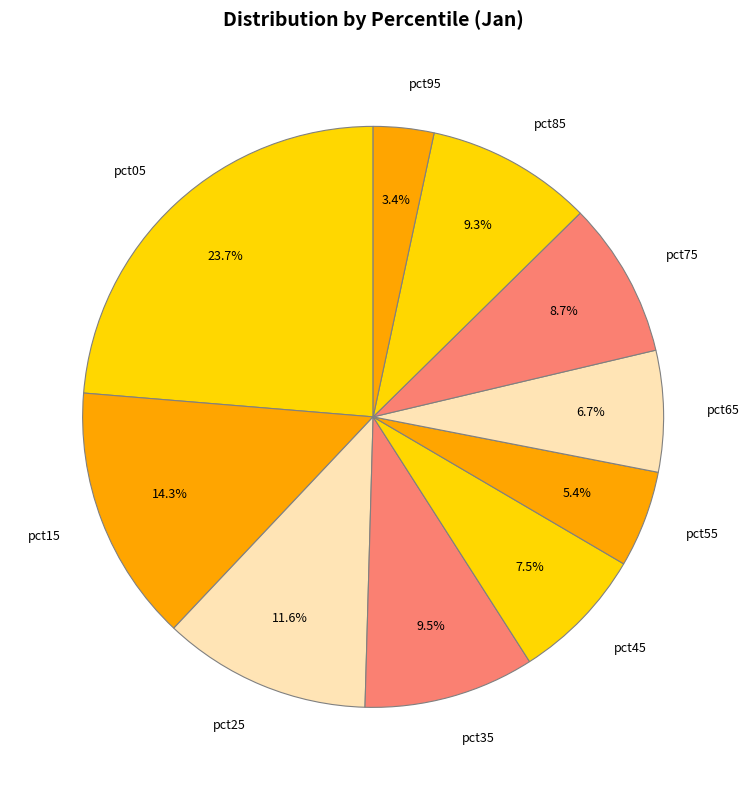

Does pct65 account for over 50% of the chart?

No